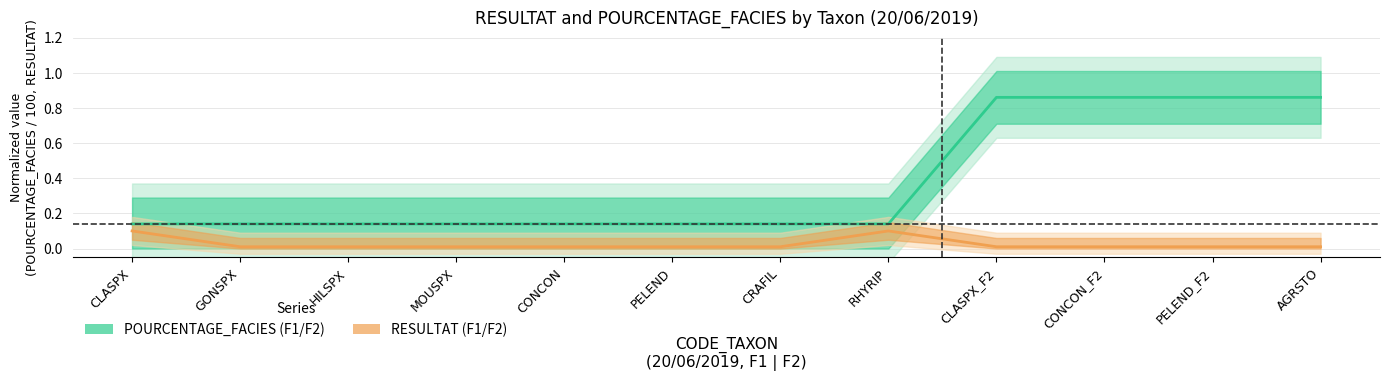

At which category does RESULTAT reach its first local peak?

RHYRIP